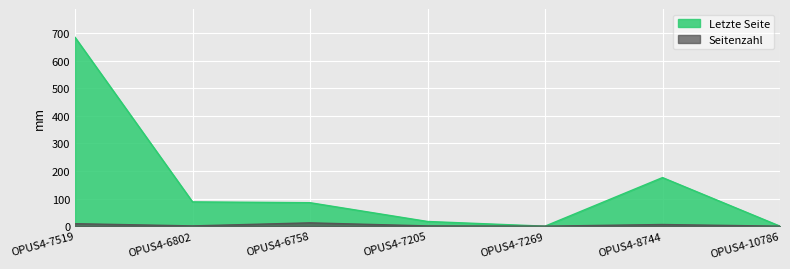

What is the total value across all series at OPUS4-7519?

693